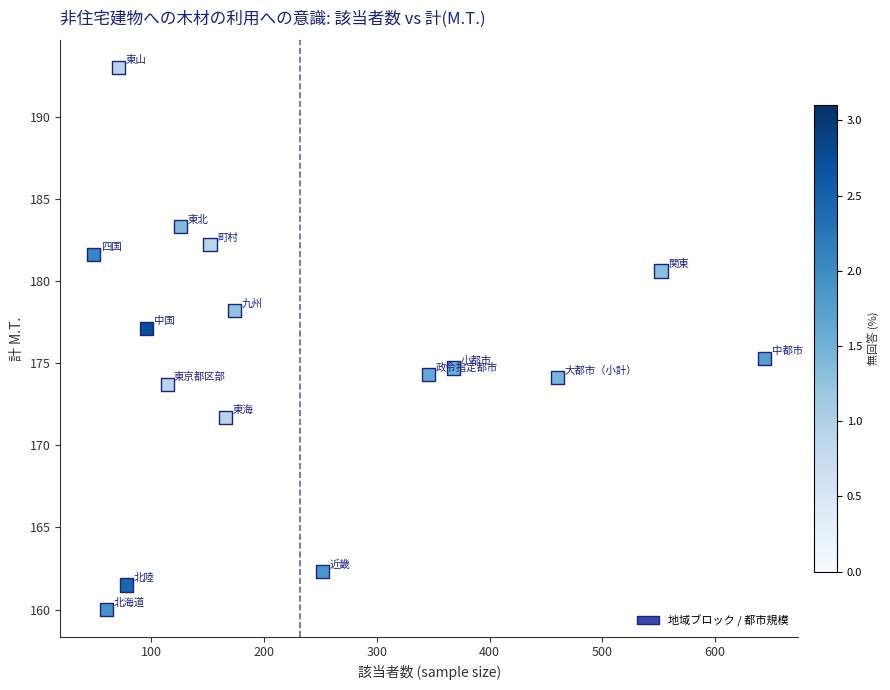

What Y value in the scatter plot is closest to 176?

175.3